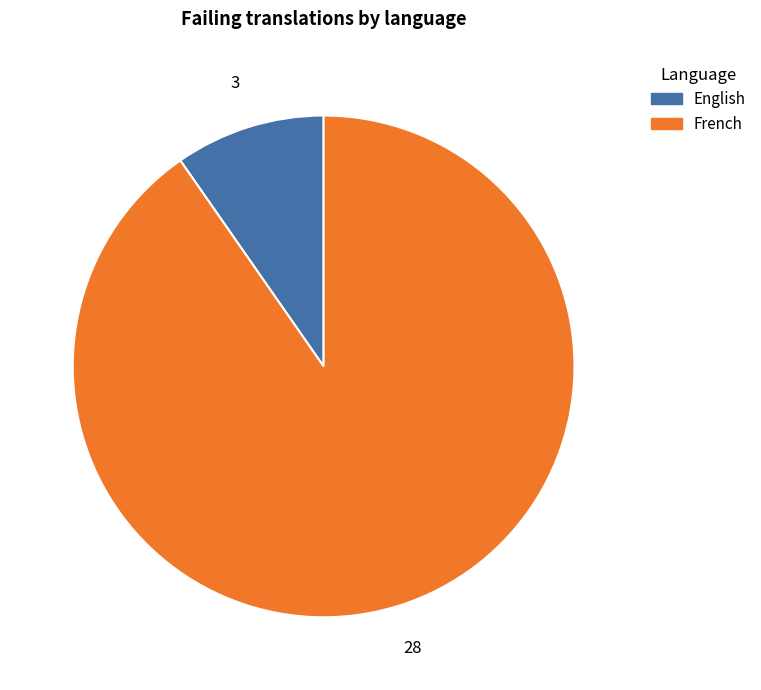

True or false: French accounts for 90% of the total.

True